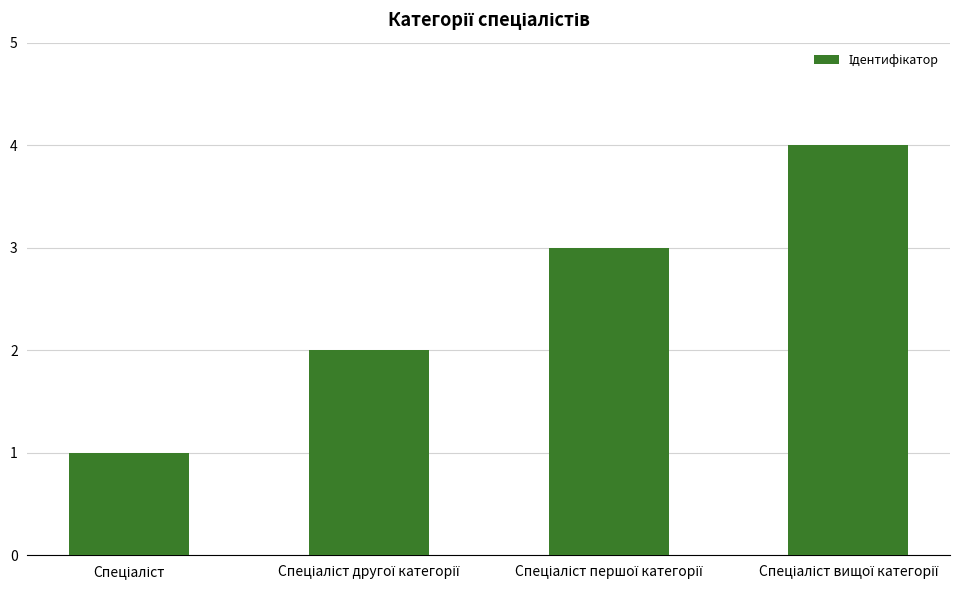

What is the greatest value displayed?

4